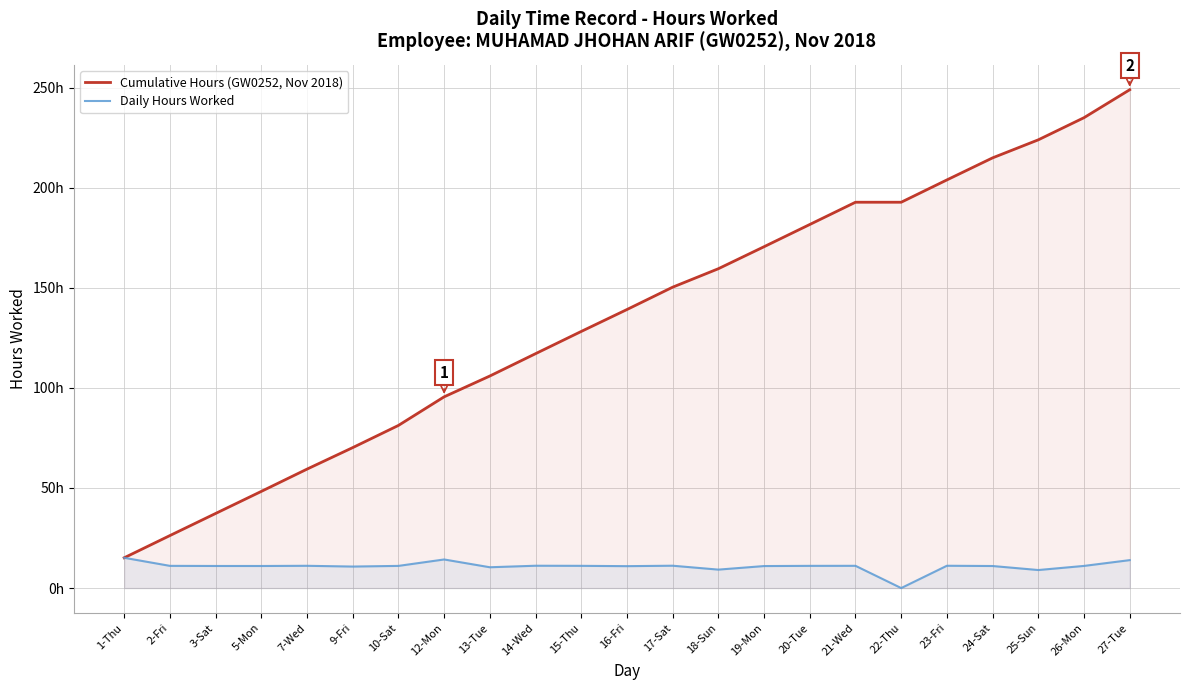

Rank the series at 17-Sat from highest to lowest value.

Cumulative Hours (GW0252, Nov 2018), Daily Hours Worked